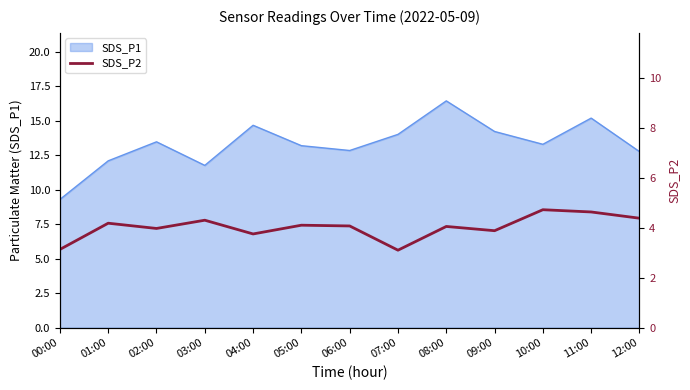

True or false: SDS_P1 has a value of 12.8 at 06:00.

True